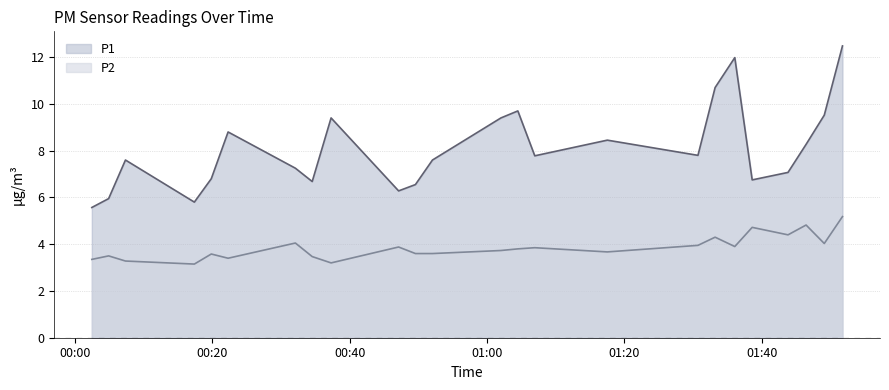

True or false: P1 has a value of 14.3 at 01:33.

False